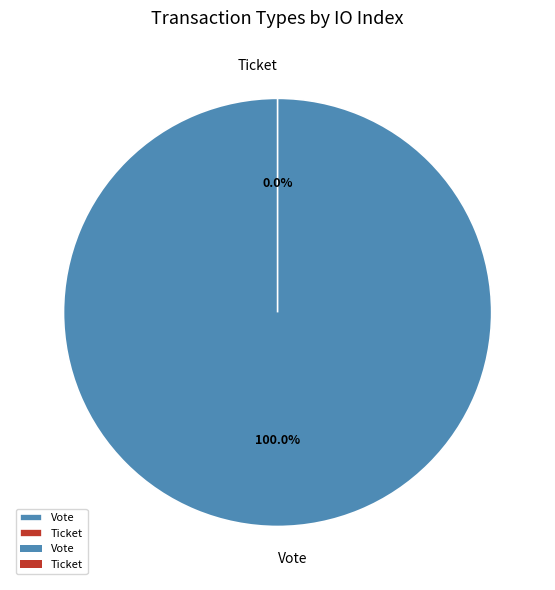

How many segments does this pie chart have?

2